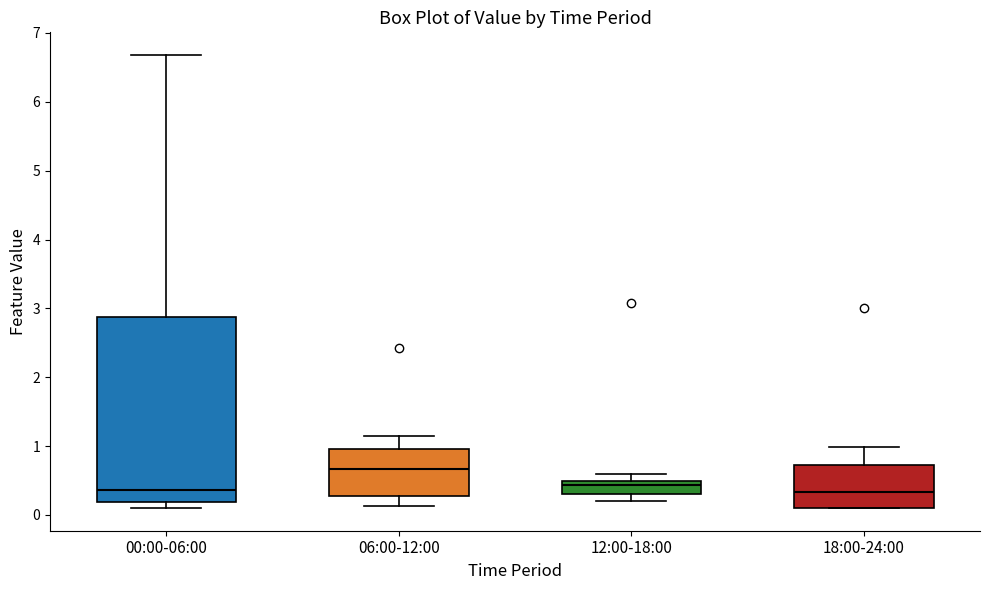

Where is the upper edge of the box for 18:00-24:00 on the y-axis? The values are not printed on the chart, so give them approximately, as read against the axis.

0.7